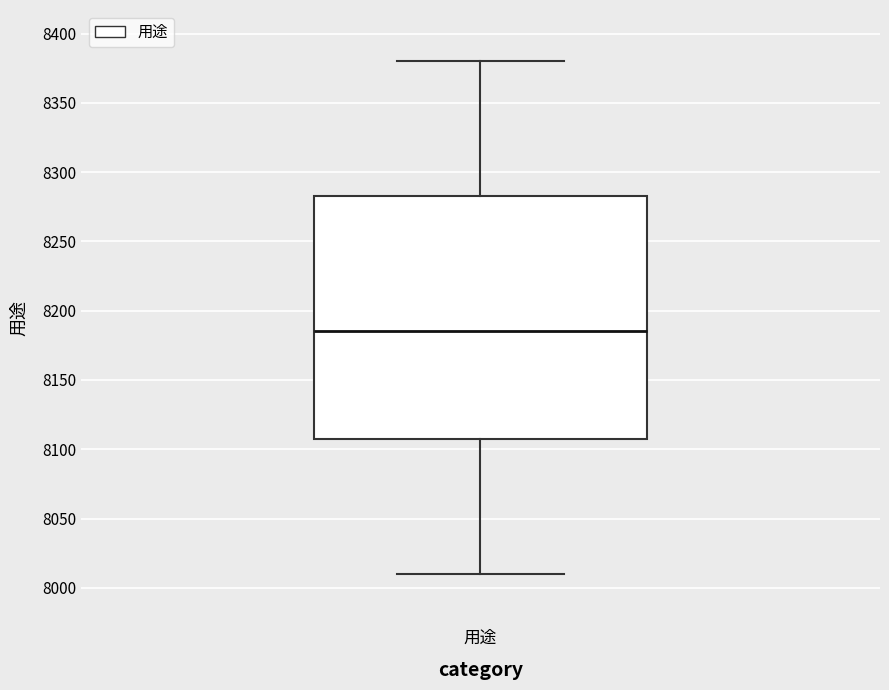

Read this box plot against the y-axis: the position of the median line, the range covered by the box, and the ends of both whiskers. The values are not printed on the chart, so give them approximately, as read against the axis.

median 8185, box 8110 to 8285, whiskers 8010 to 8380